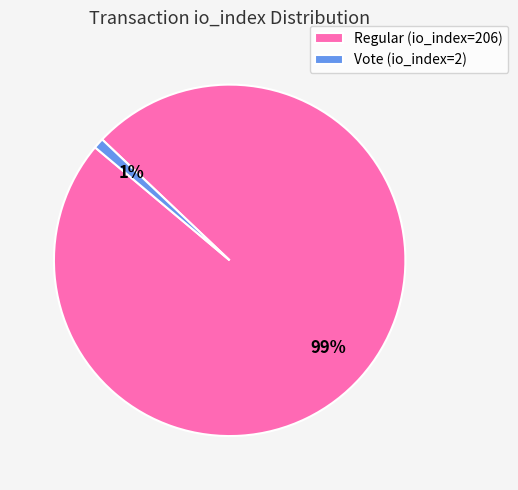

The Regular (io_index=206) slice represents 99% of the pie. True or false?

True